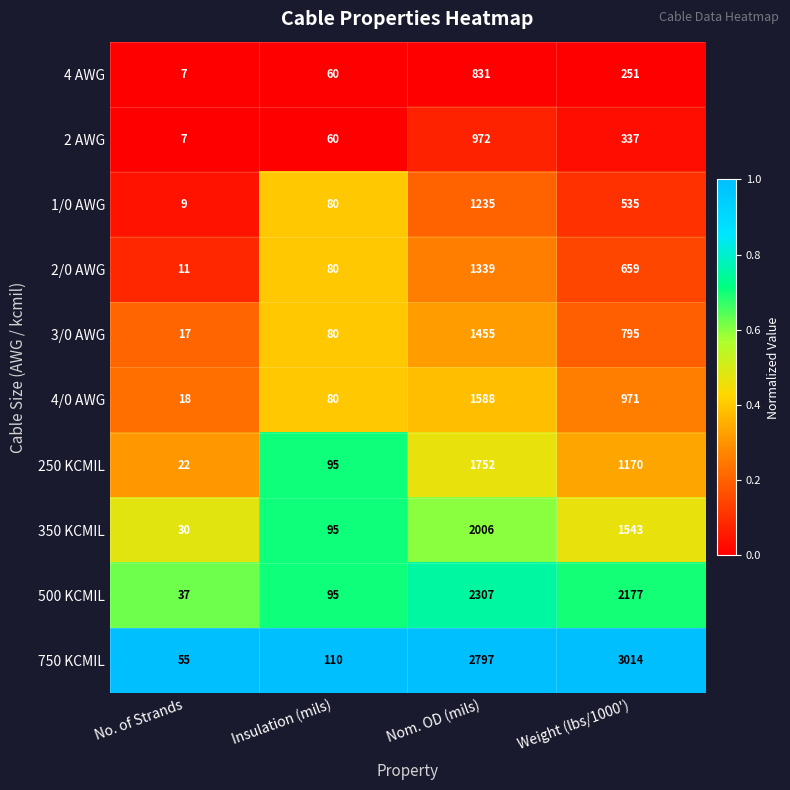

Which series has the widest spread of values?

750 KCMIL